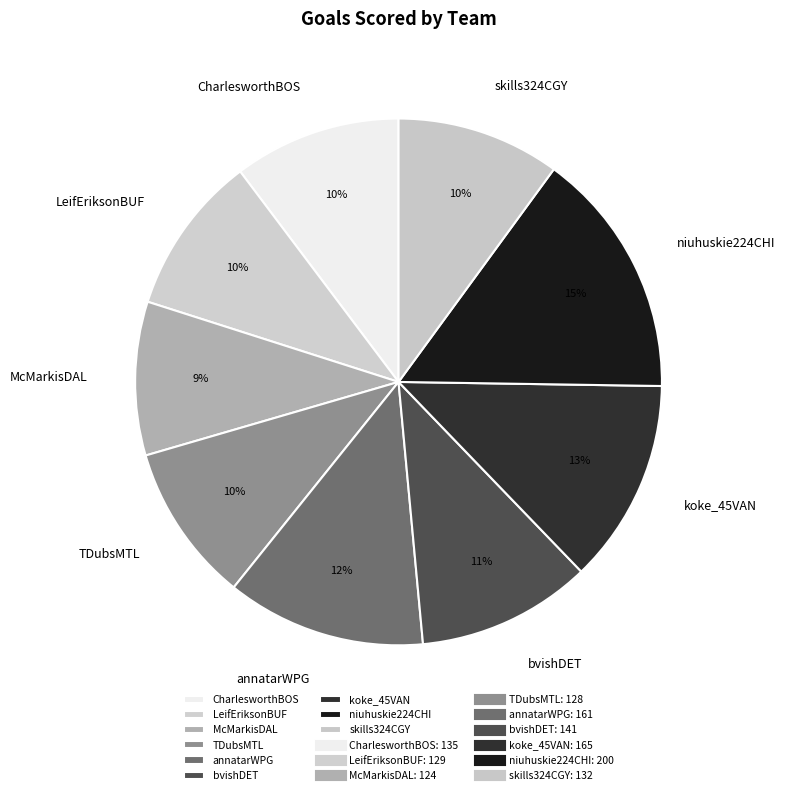

Do bvishDET and CharlesworthBOS together represent more than half of the pie?

No